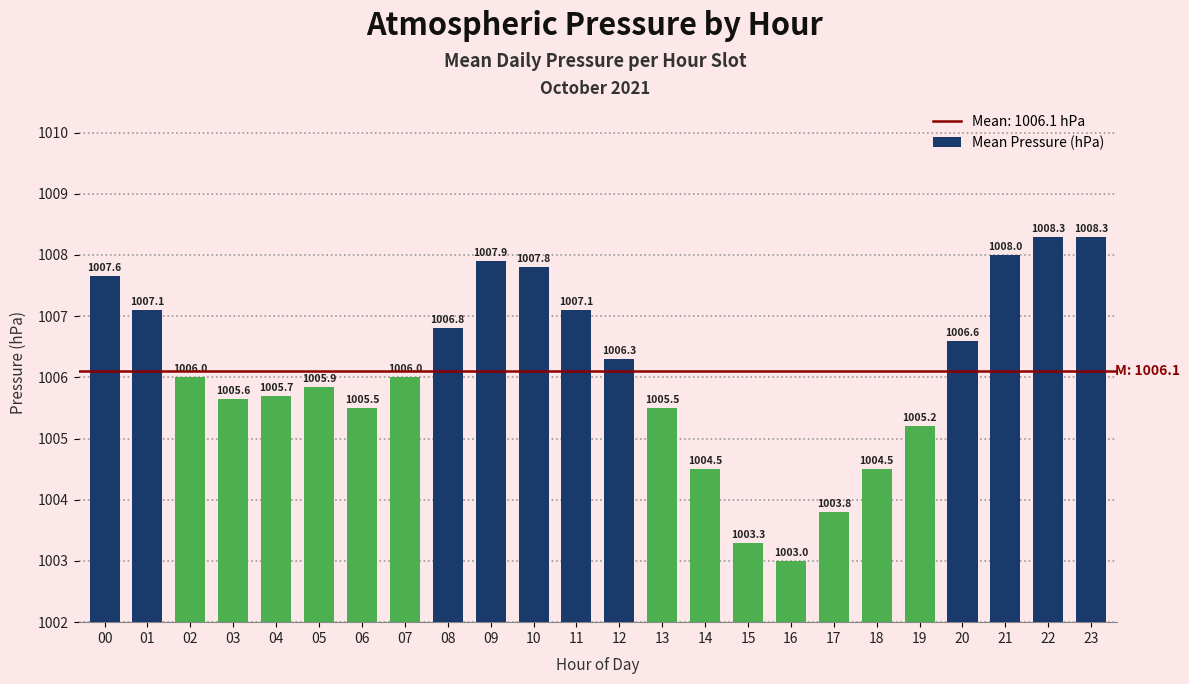

Where is the data nearest to the value 1005?

19